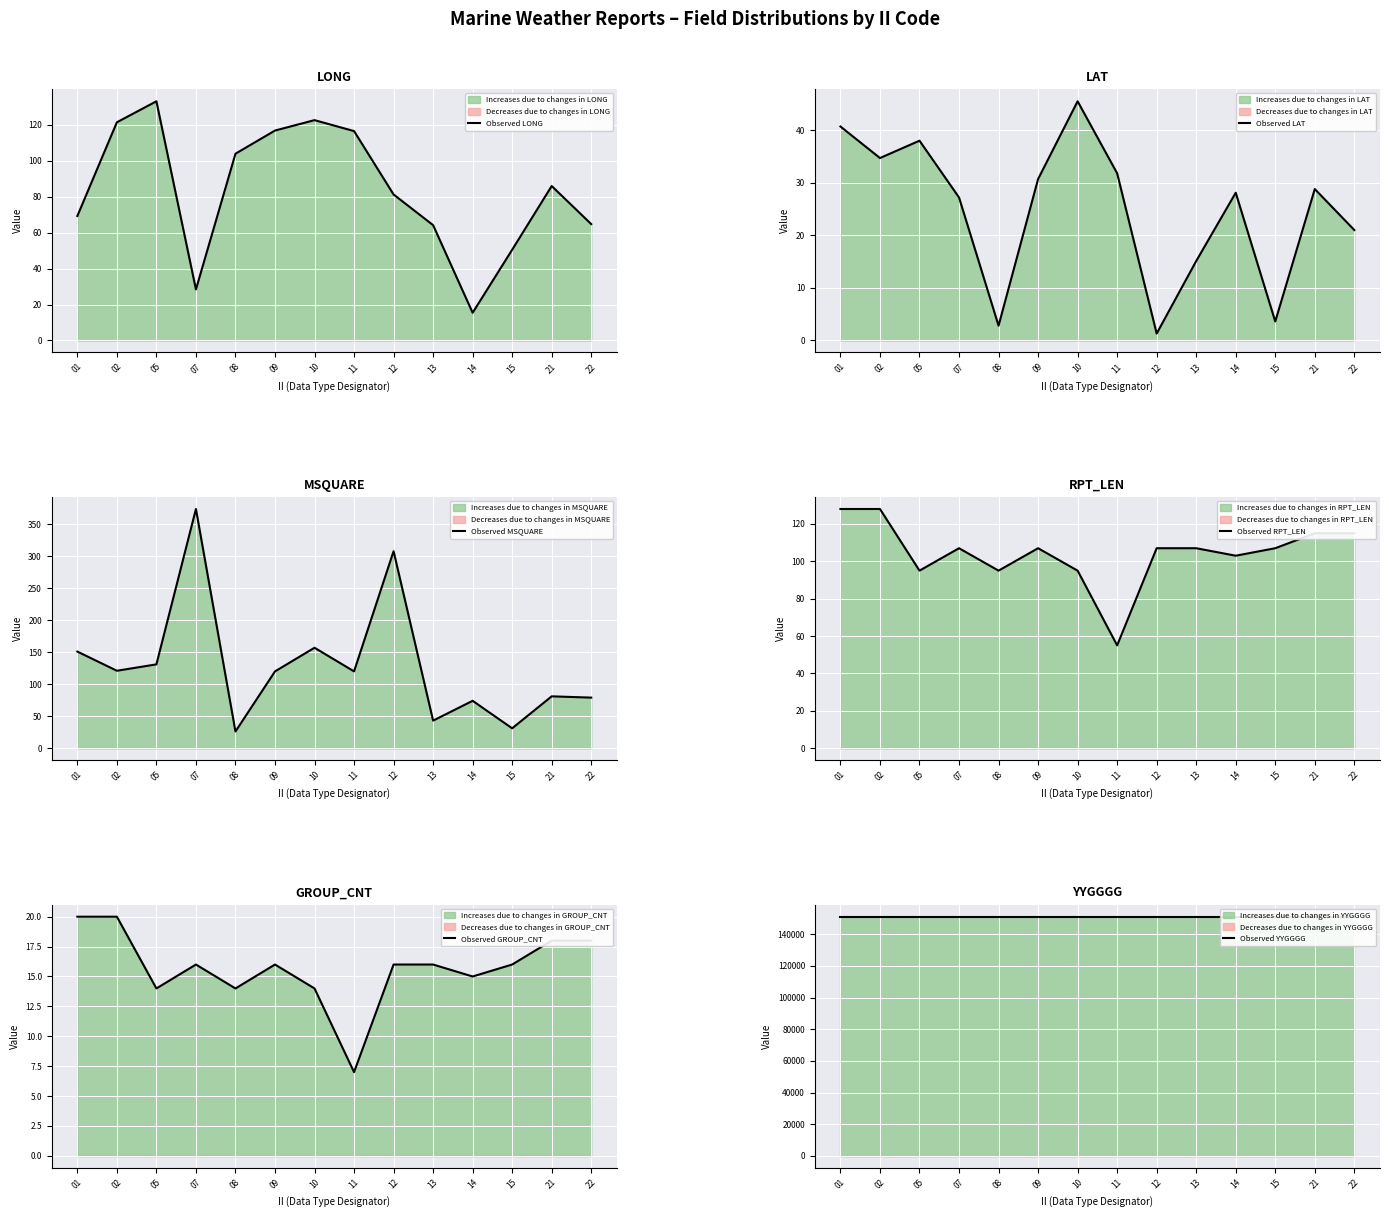

What is the sum of all Observed LONG values?

1174.8